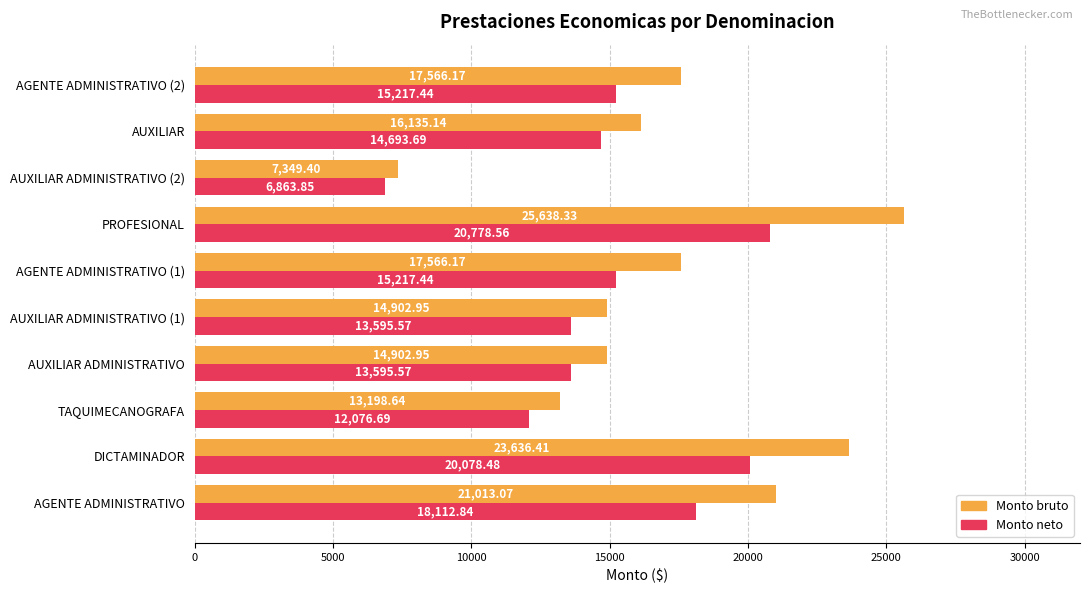

Which series has the widest spread of values?

Monto bruto